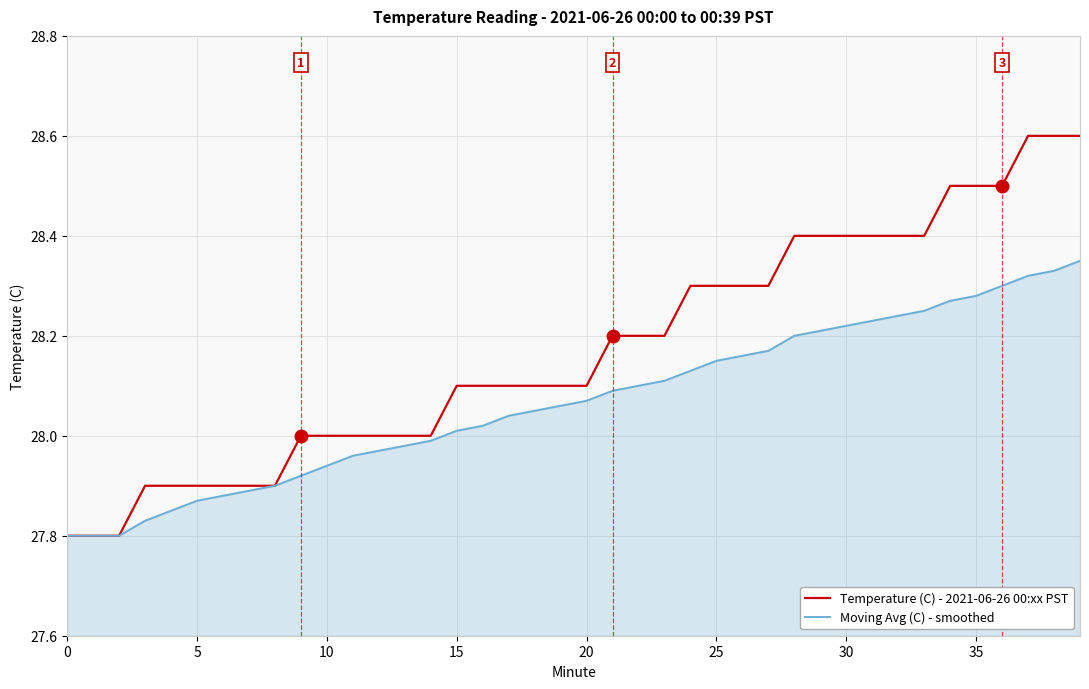

Which series has the widest spread of values?

Temperature (C) - 2021-06-26 00:xx PST